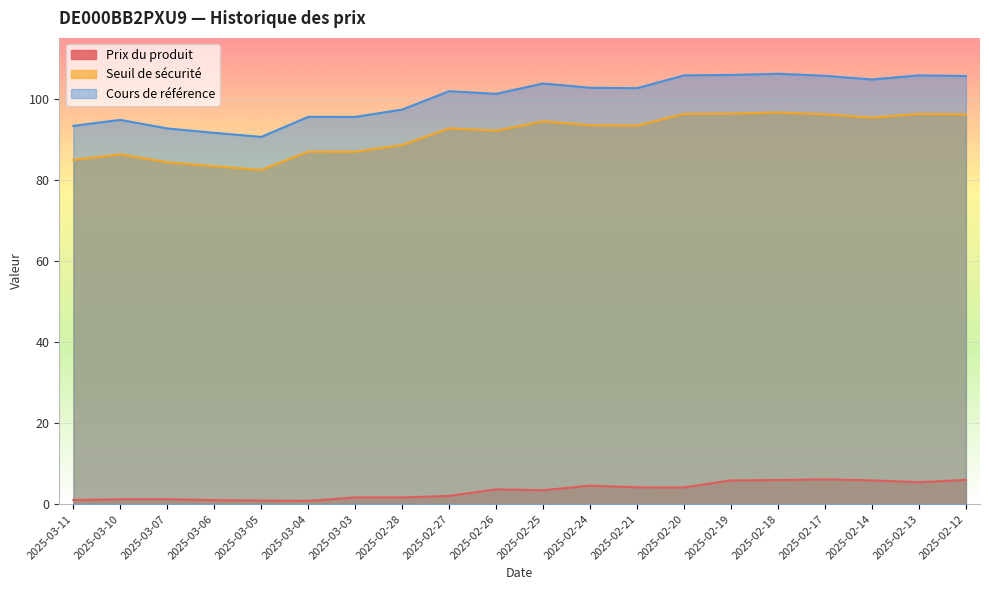

True or false: Prix du produit and Seuil de sécurité cross at least once.

False